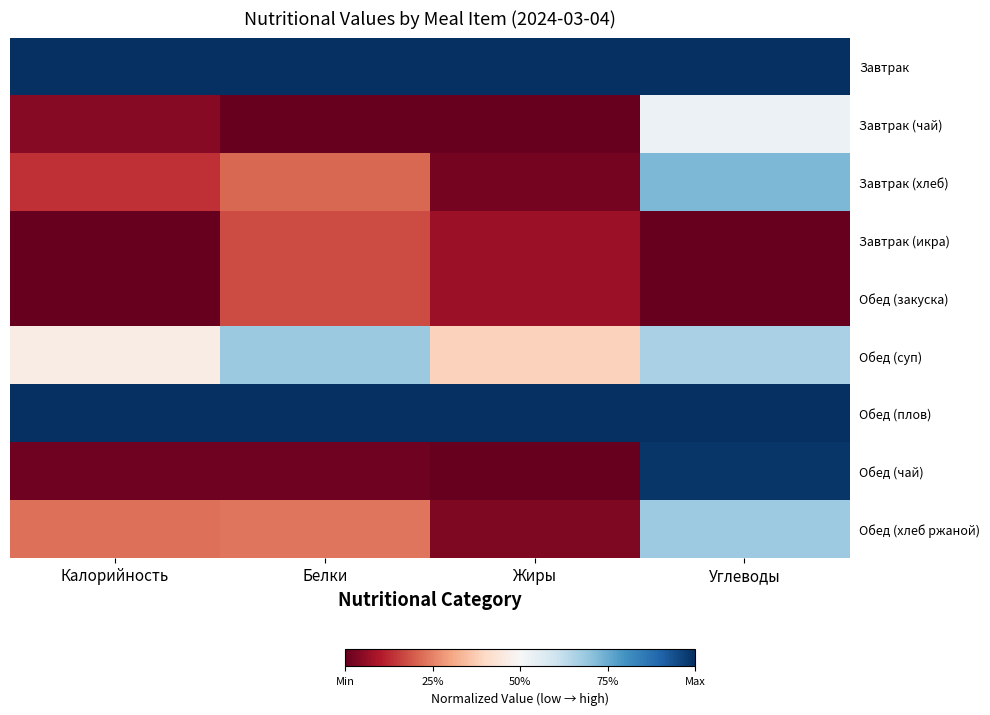

What is the difference between the highest and lowest values at Жиры?

1.0